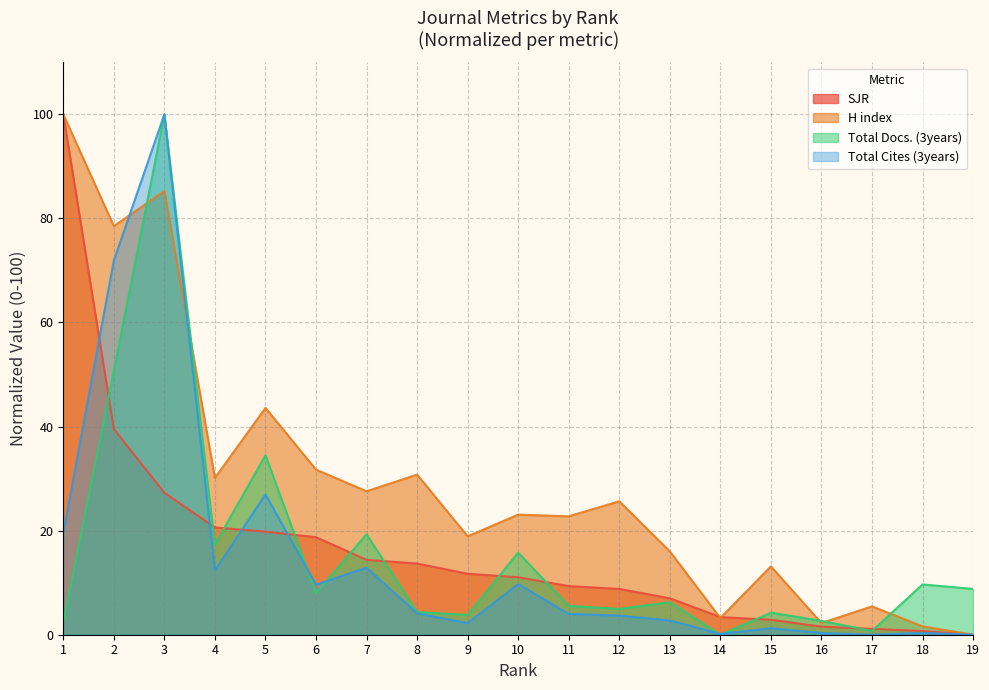

Rank the series at 2 from highest to lowest value.

H index, Total Cites (3years), Total Docs. (3years), SJR